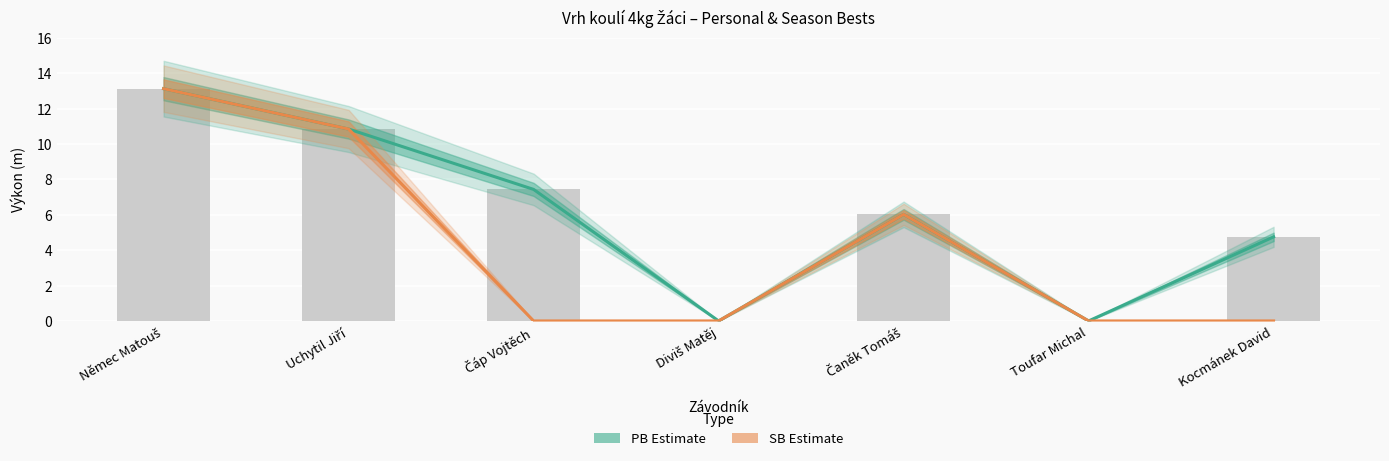

Read the PB value at Němec Matouš.

13.1